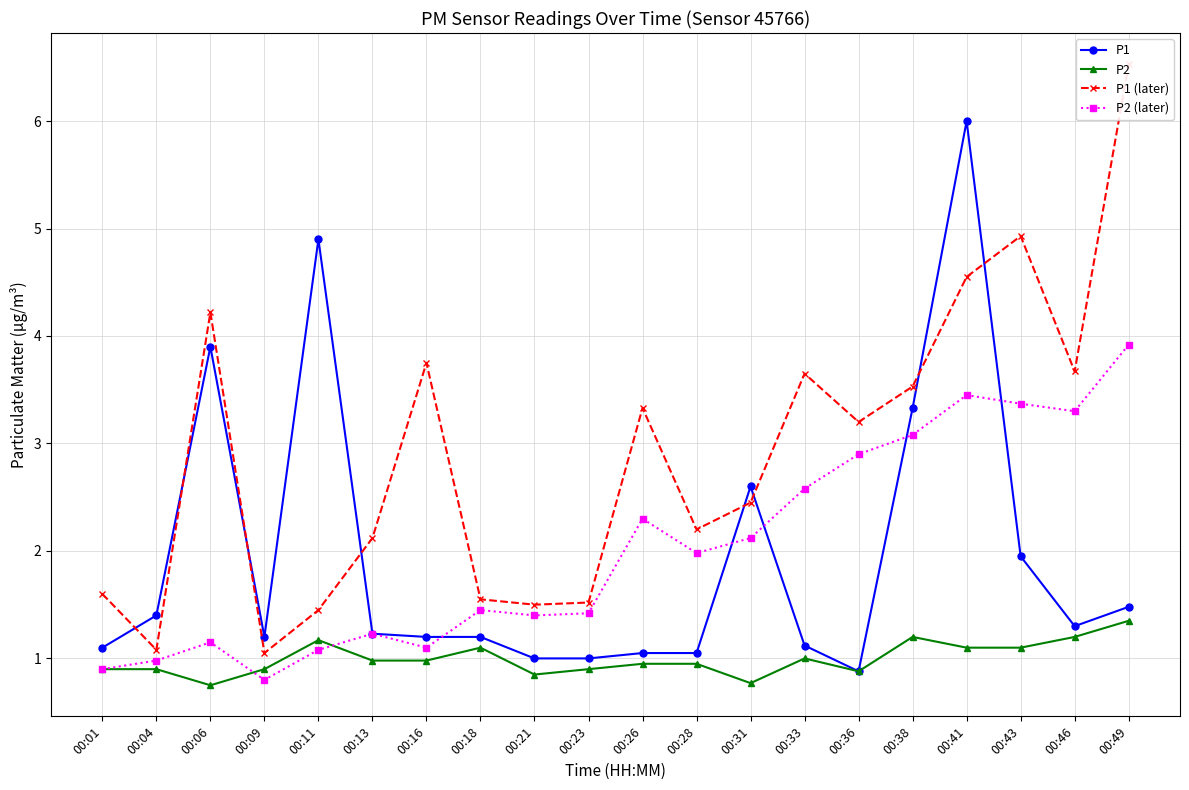

Is this an area chart (filled region under the line)?

No